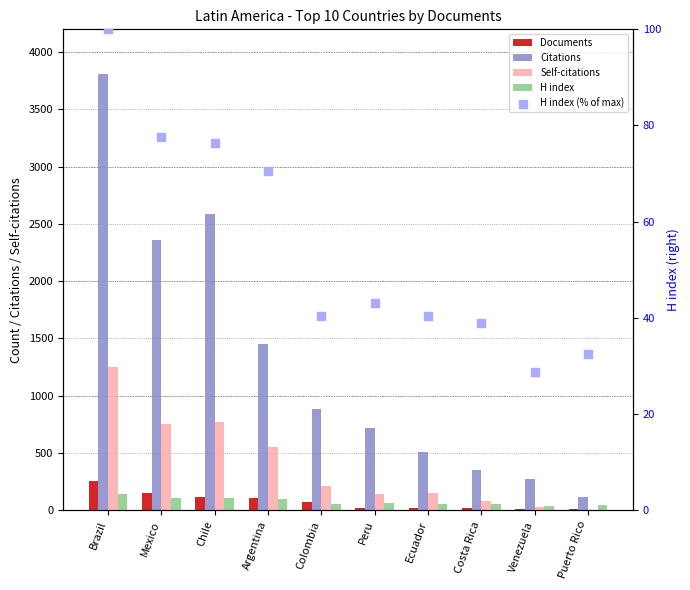

Which series contains the highest Y value?

Citations